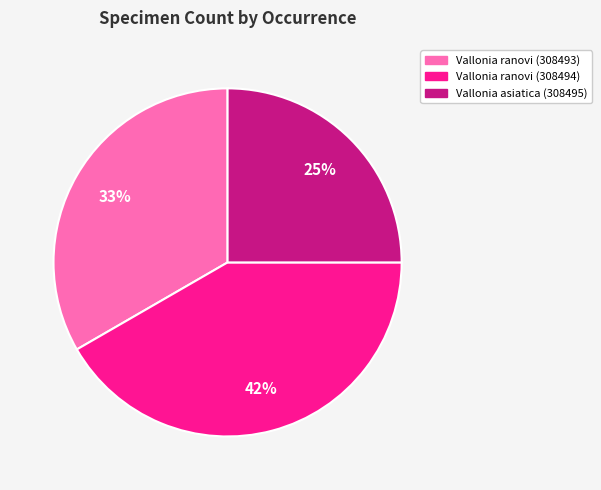

What percentage is the Vallonia ranovi (308494) slice, to the nearest percent?

42%